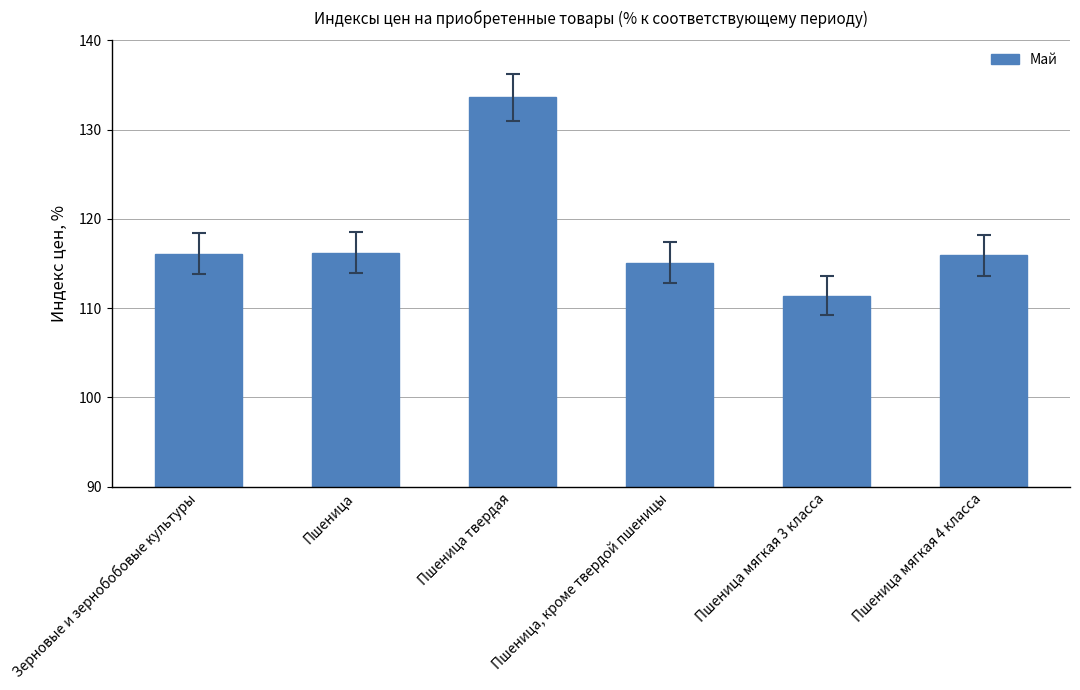

What is the difference between the maximum and minimum values?

22.2